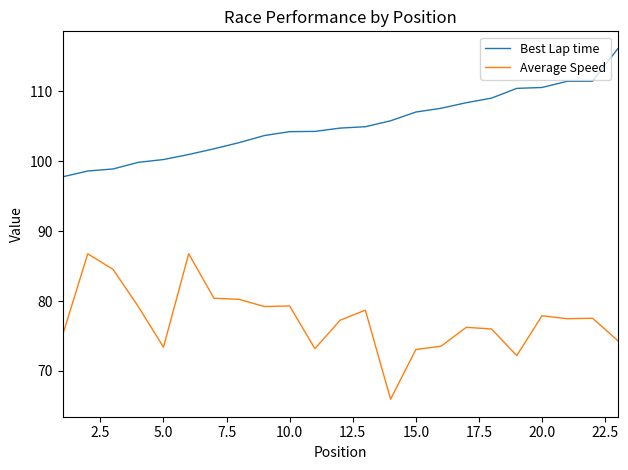

Which series has the widest spread of values?

Average Speed